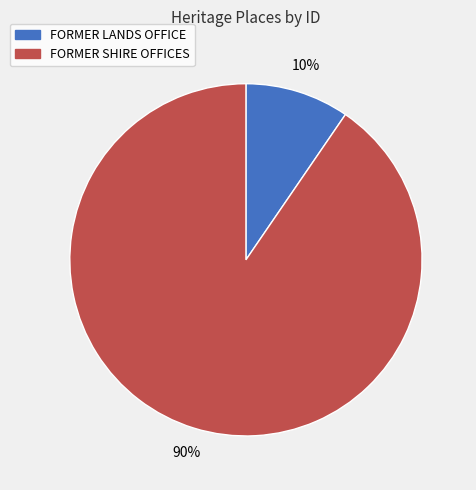

Is there a majority slice in this chart?

Yes